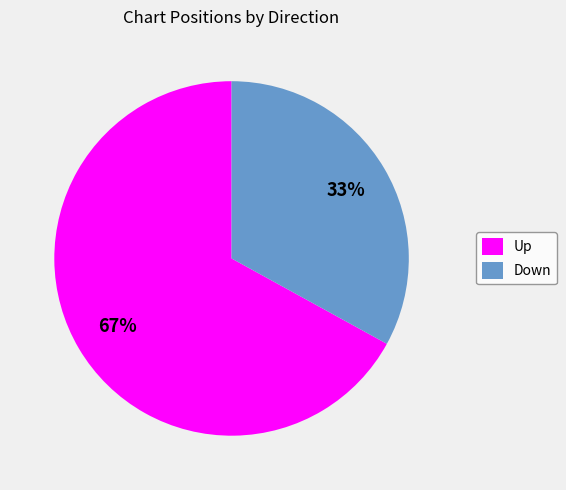

To the nearest percent, what is the difference between the largest and smallest slice percentages?

34%